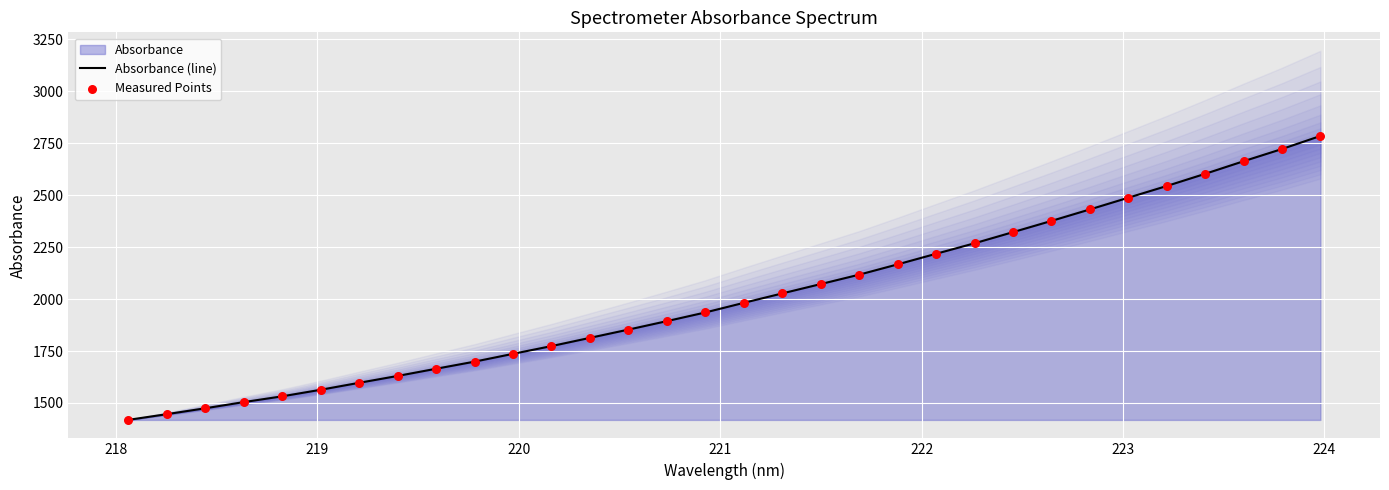

What is the highest value of the Absorbance (line) series?

2784.9